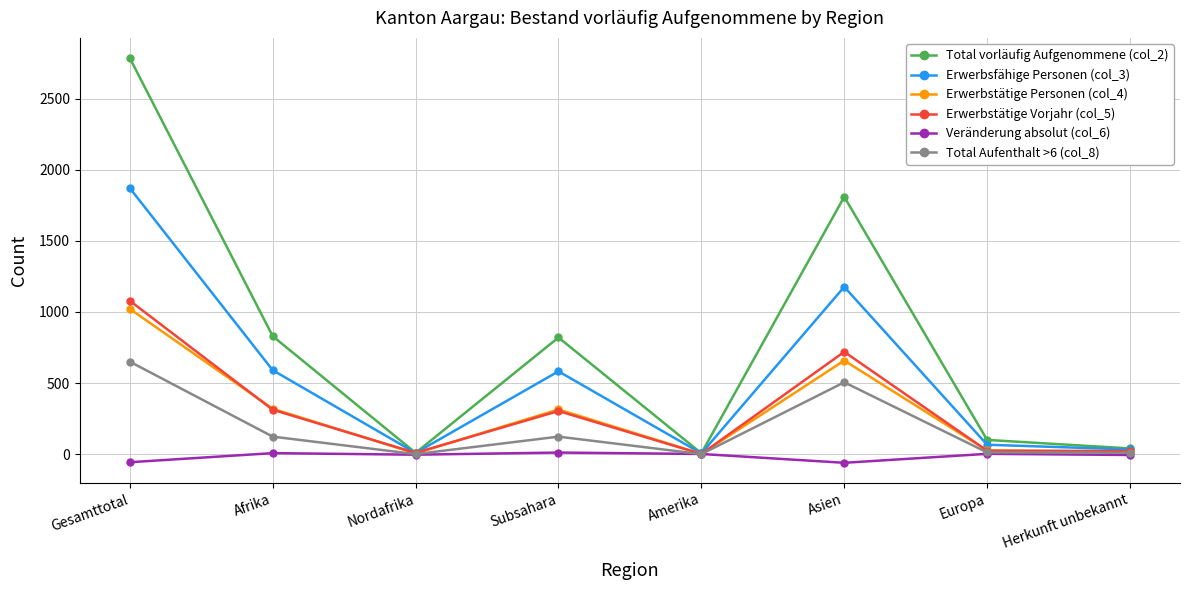

Which series has the largest range (max minus min)?

Total vorläufig Aufgenommene (col_2)